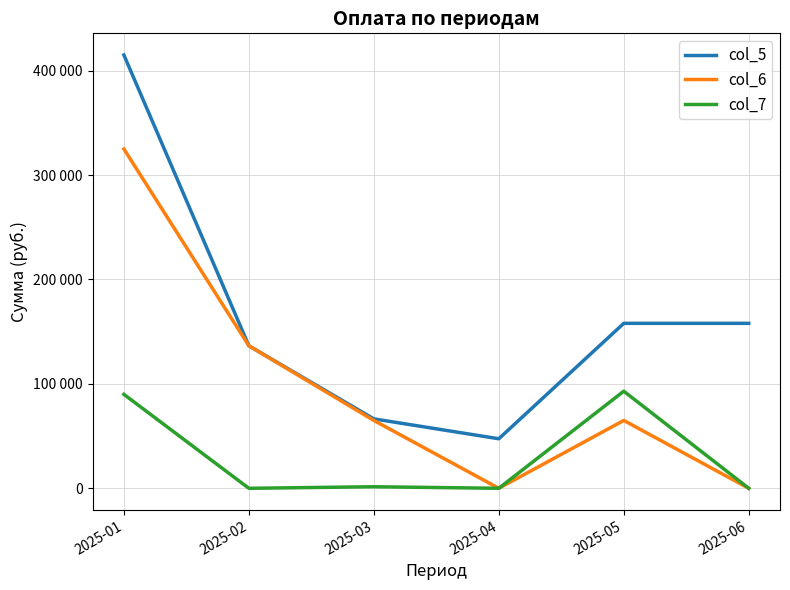

How many interior local valleys does the col_6 series have?

1